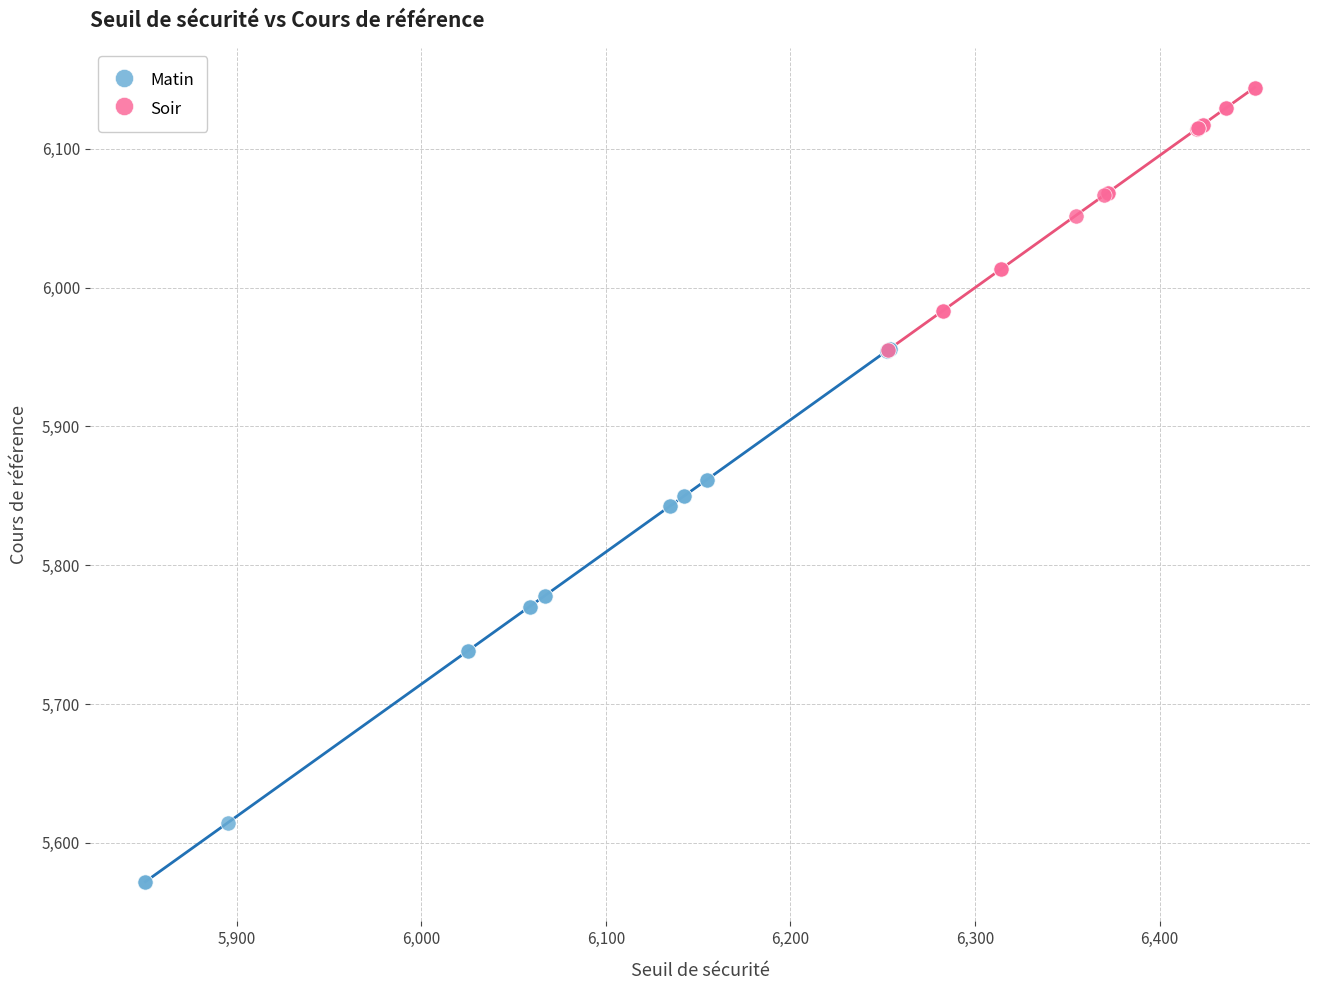

What are all the series names shown in the legend?

Matin, Soir